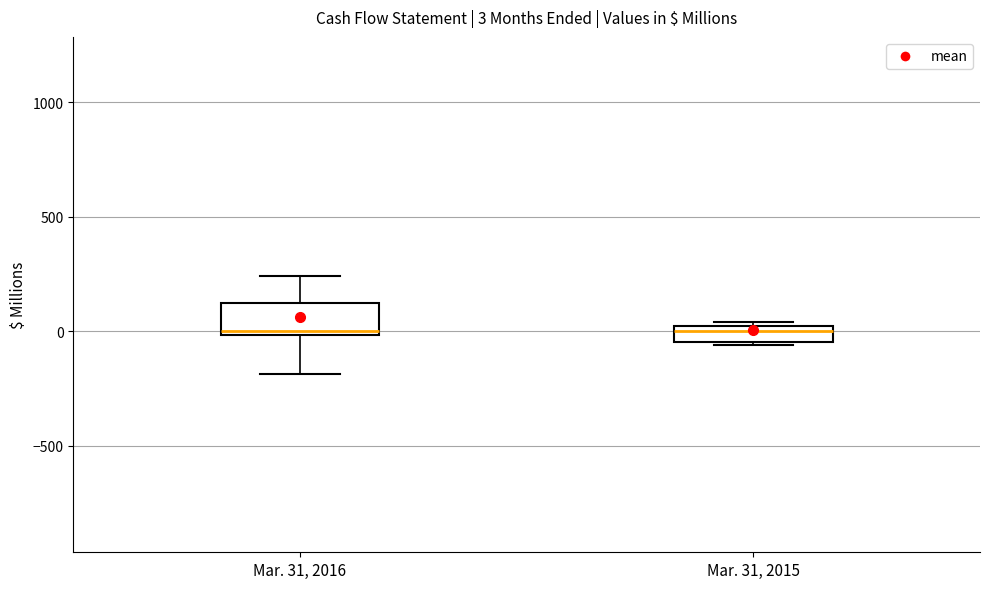

Which box is the tallest, from its lower edge to its upper edge?

Mar. 31, 2016